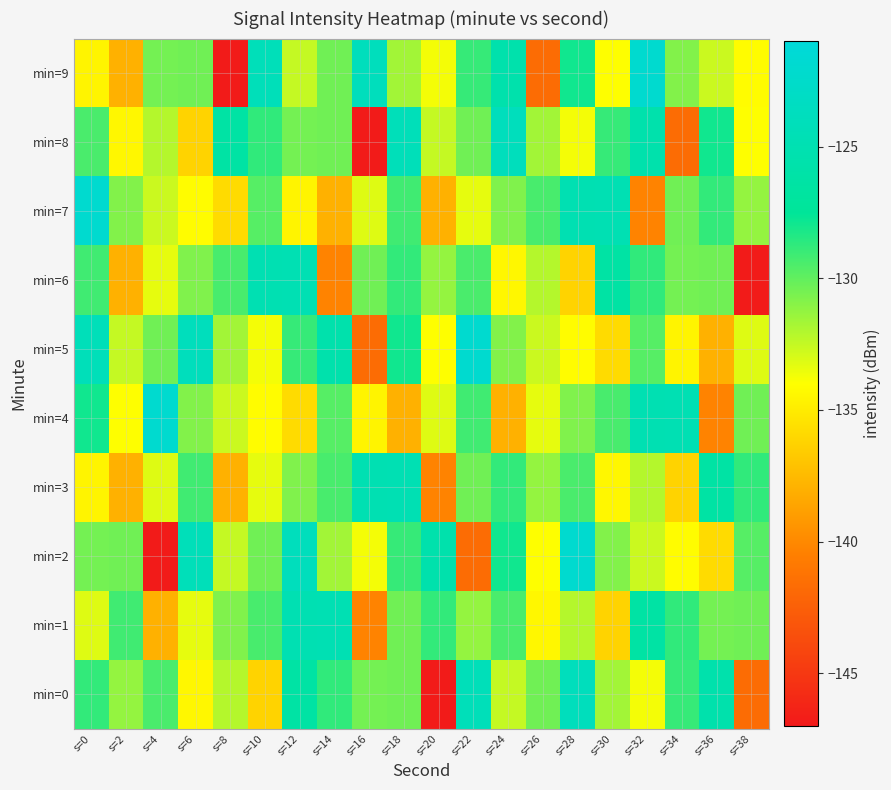

Which label corresponds to the largest value in the chart?

s=28